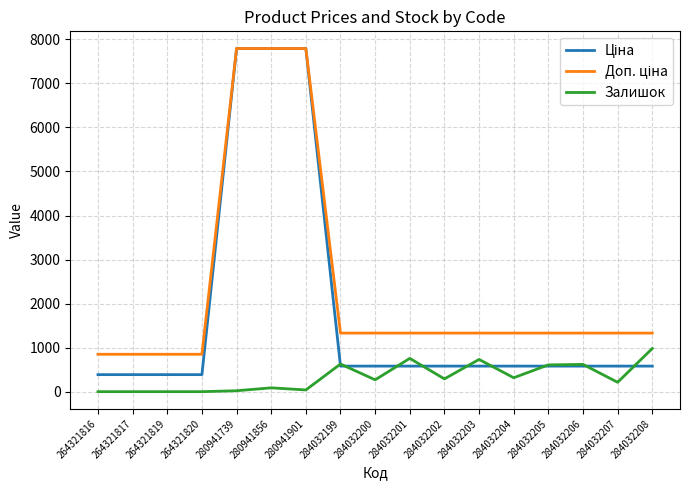

What is the total value across all series at 284032203?

2642.6